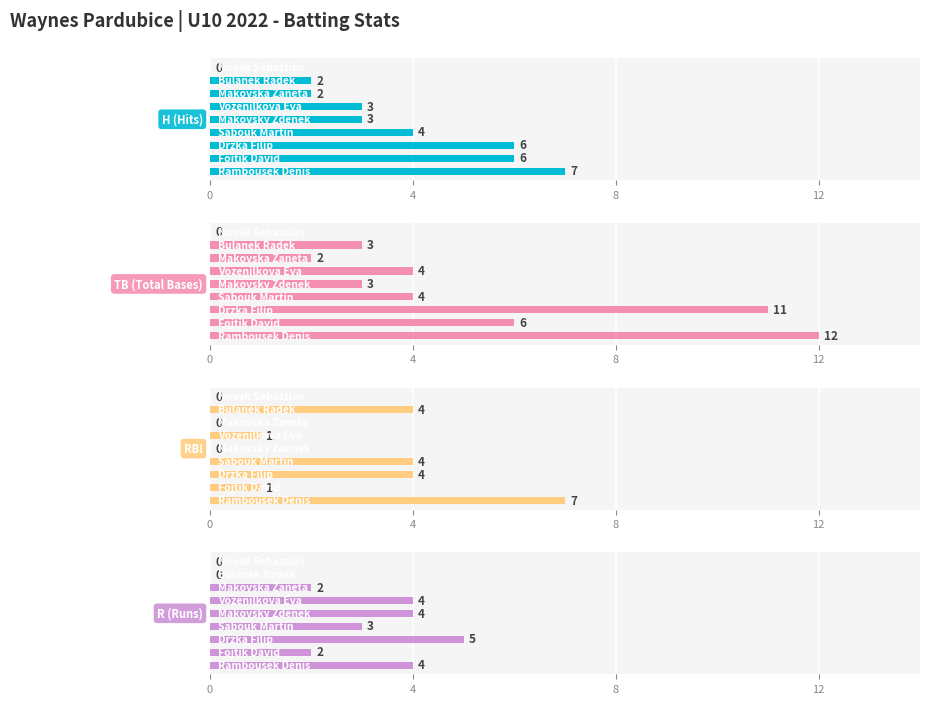

Is the value of RBI at 8 greater than the value of R (Runs) at 8?

No